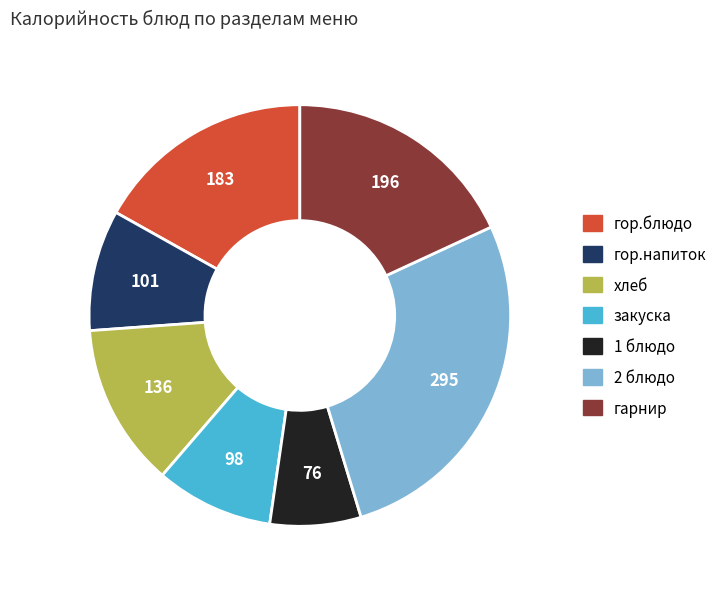

Which slice is the largest?

2 блюдо